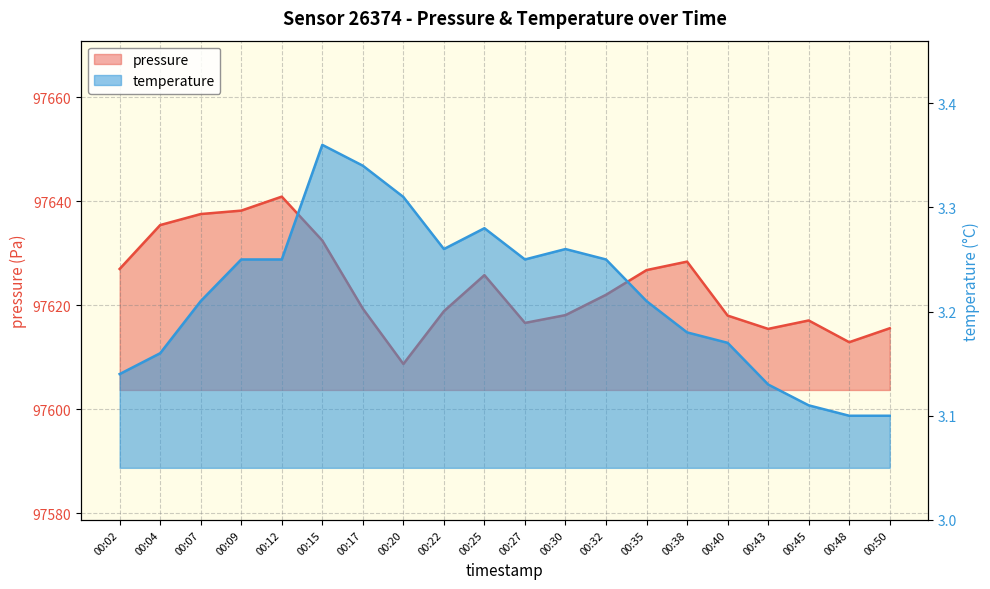

At which category does the chart reach its peak across all series?

00:12